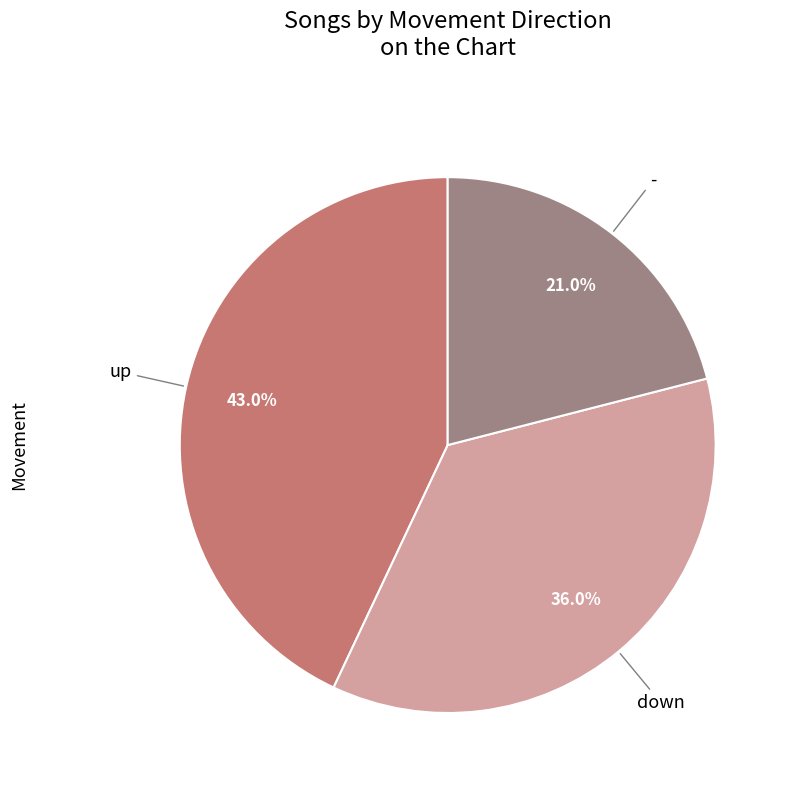

Is there a majority slice in this chart?

No